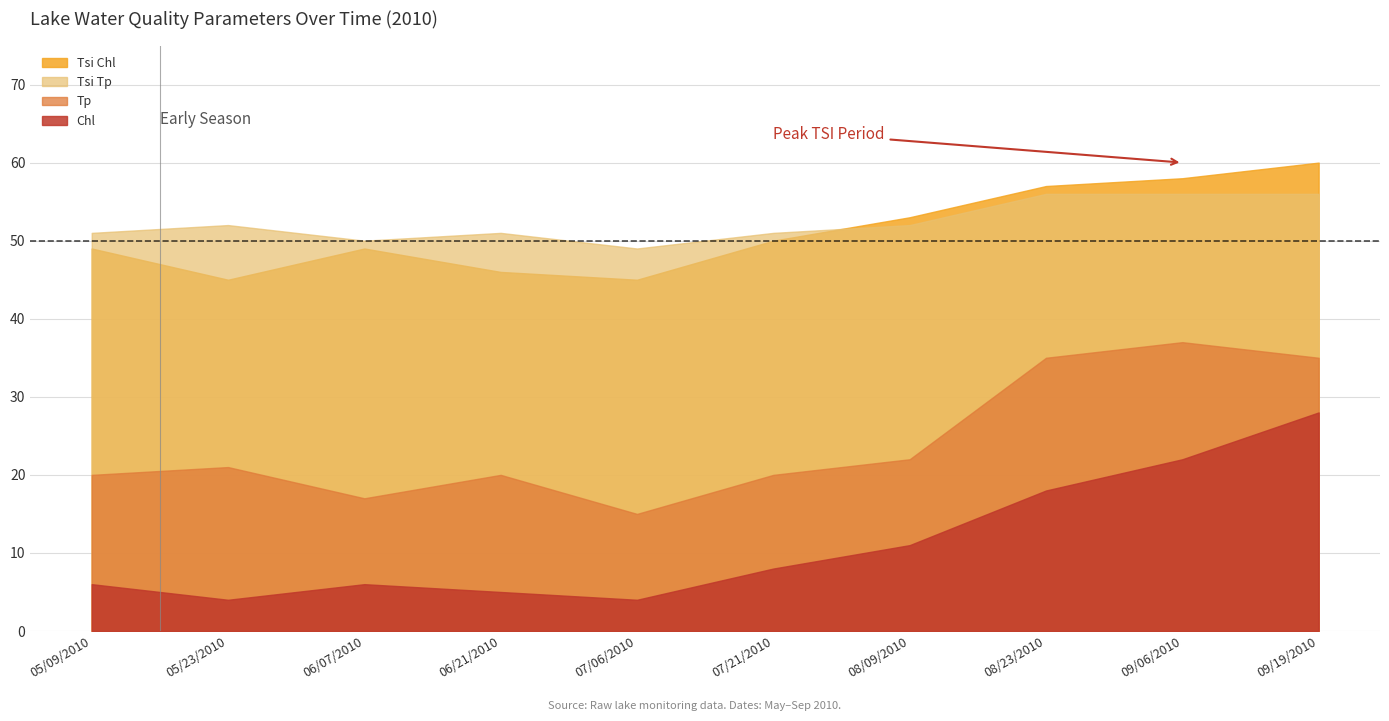

In Tsi Chl, how many points are higher than both neighbors (excluding endpoints)?

1